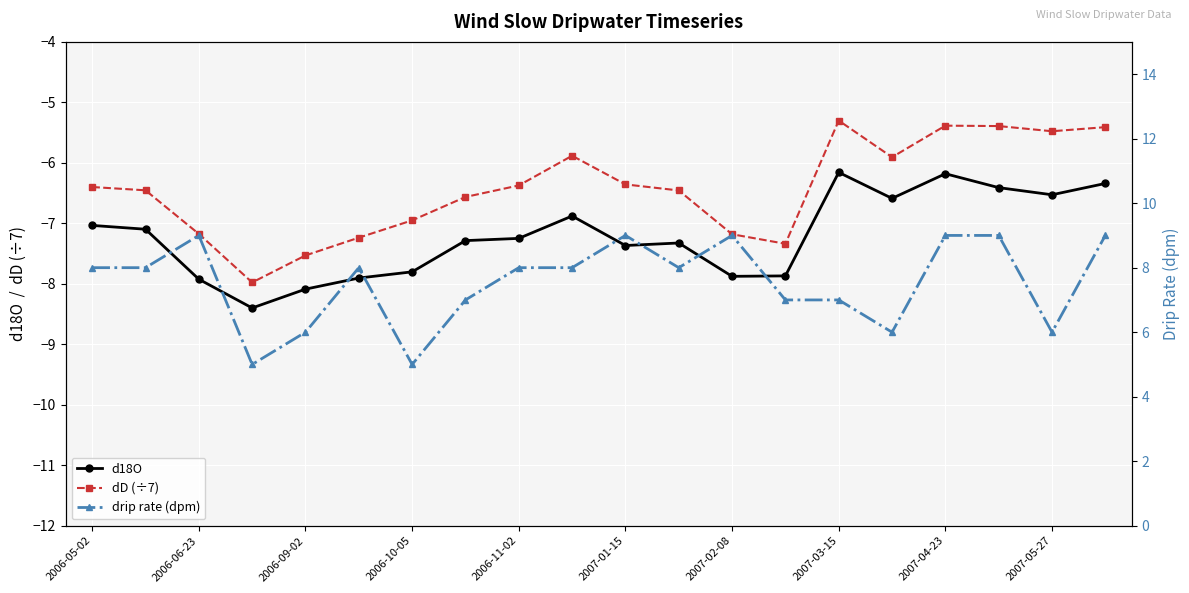

Read the drip rate (dpm) value at 2007-04-30.

9.0